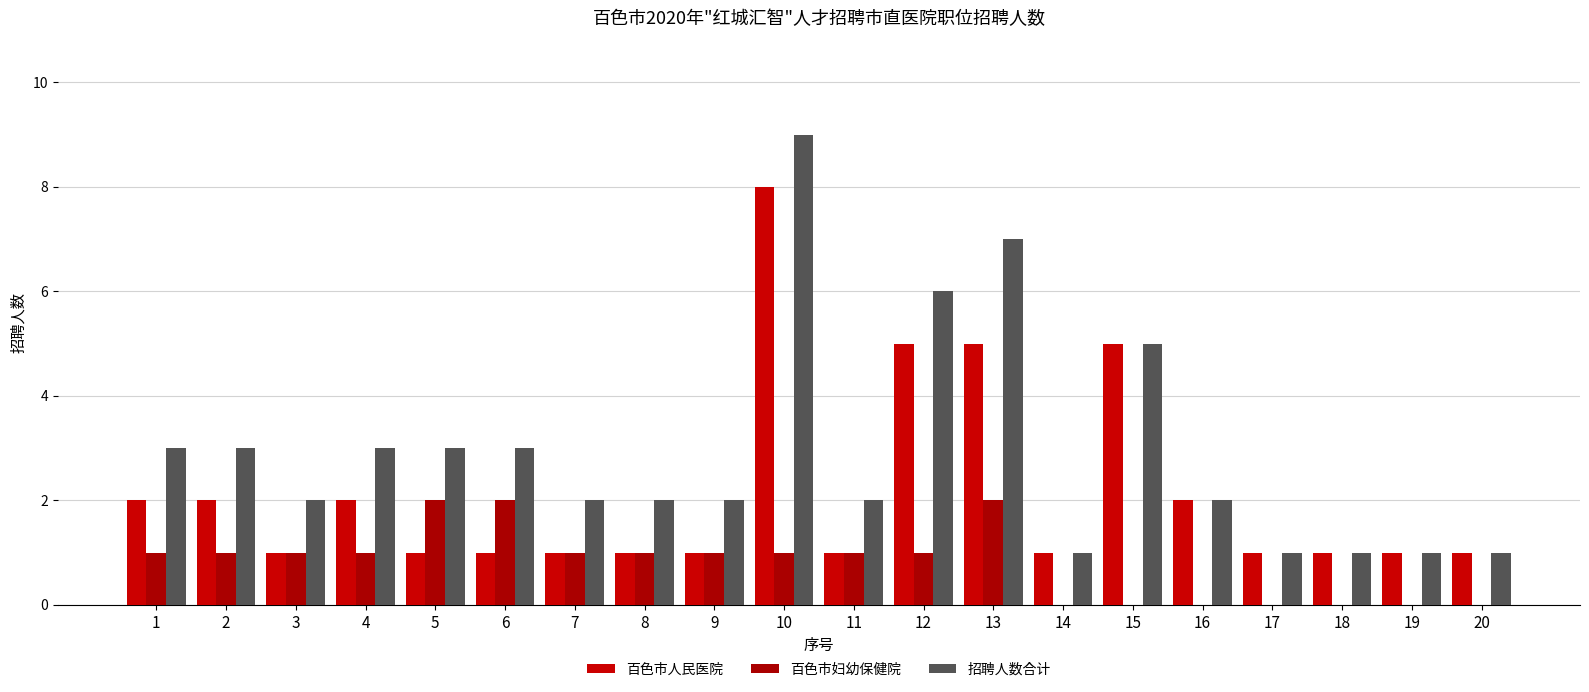

What are all the series names shown in the legend?

百色市人民医院, 百色市妇幼保健院, 招聘人数合计